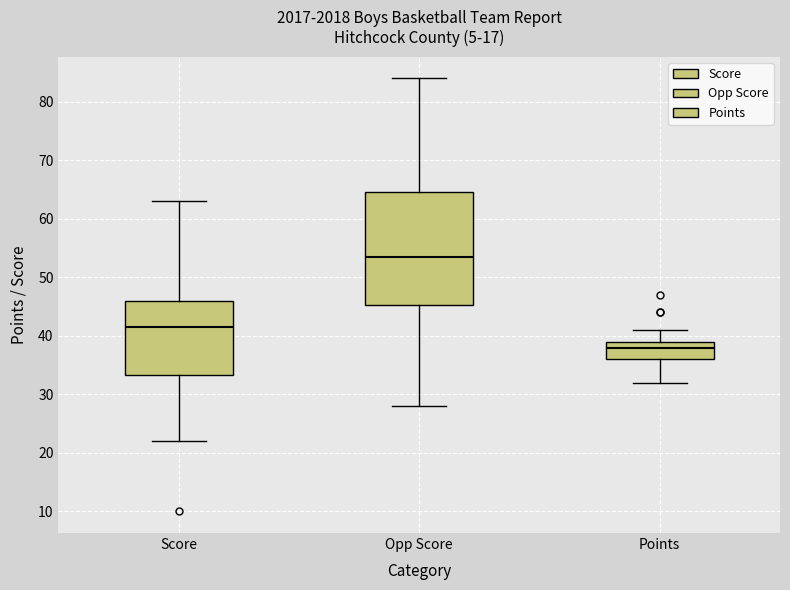

Reading left to right, transcribe this box plot: for each box, give where its median line is, the range the box spans, and where its two whiskers end, as read against the y-axis. The values are not printed on the chart, so give them approximately, as read against the axis.

Score: median 42, box 33 to 46, whiskers 22 to 63
Opp Score: median 54, box 45 to 65, whiskers 28 to 84
Points: median 38, box 36 to 39, whiskers 32 to 41